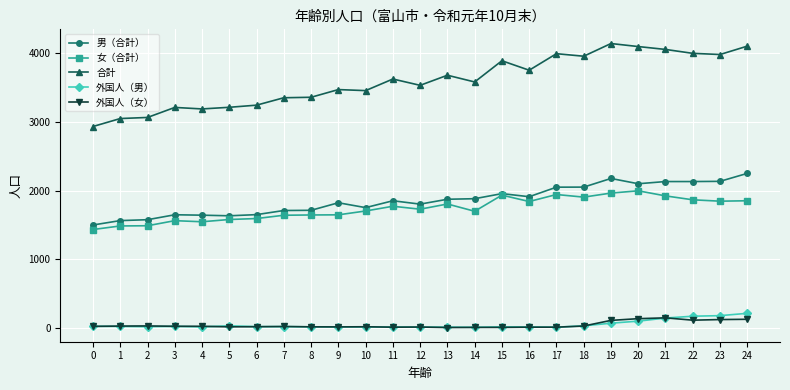

Rank the series by their maximum value, from highest to lowest.

合計, 男（合計）, 女（合計）, 外国人（男）, 外国人（女）